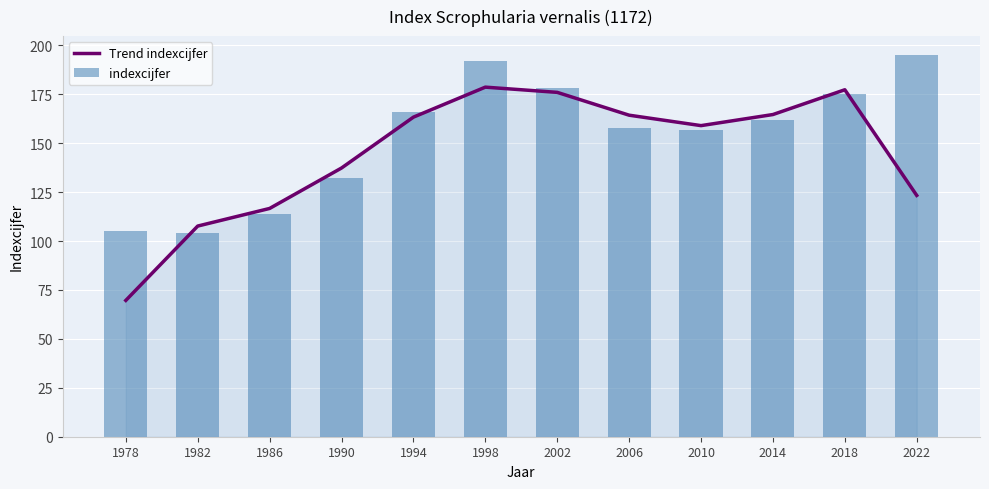

What is the value of the Trend indexcijfer bar at the 11th from the left?

177.3